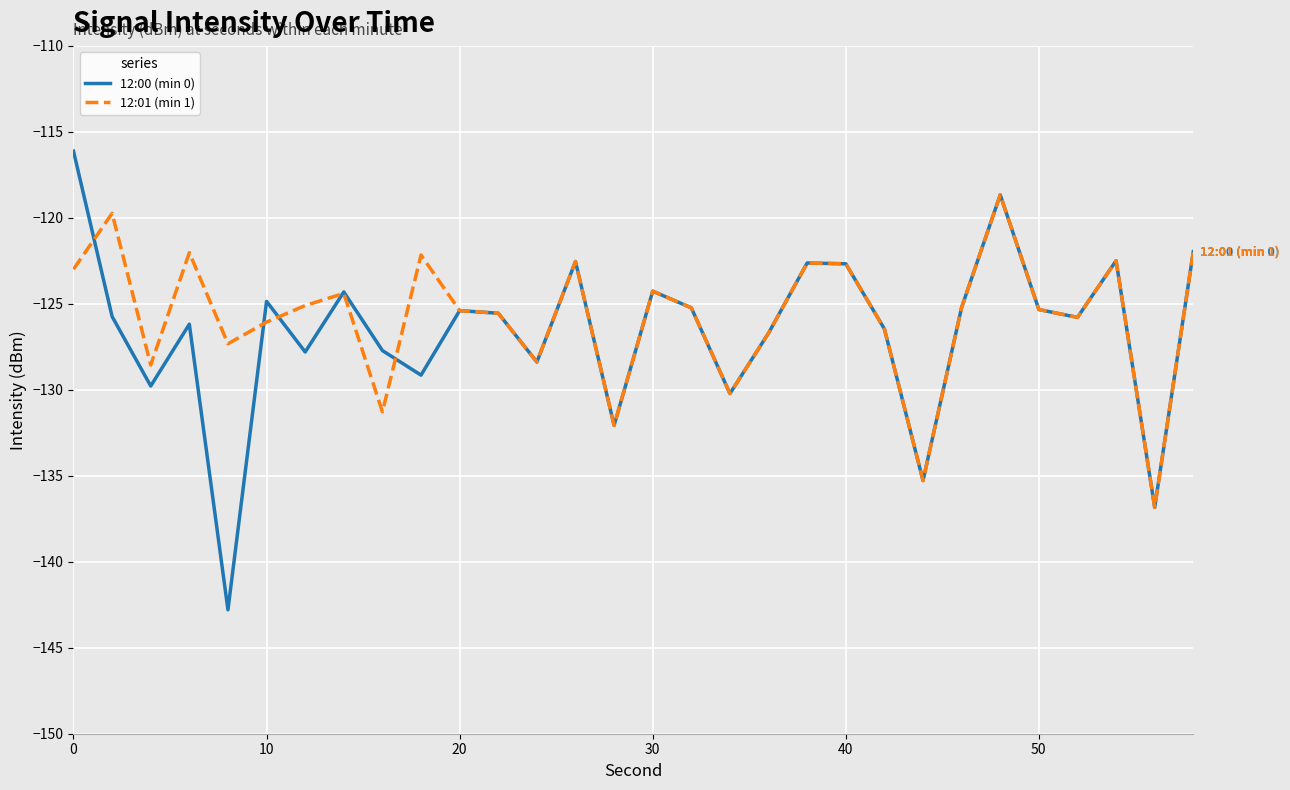

Rank the series by their maximum value, from highest to lowest.

12:00 (min 0), 12:01 (min 1)